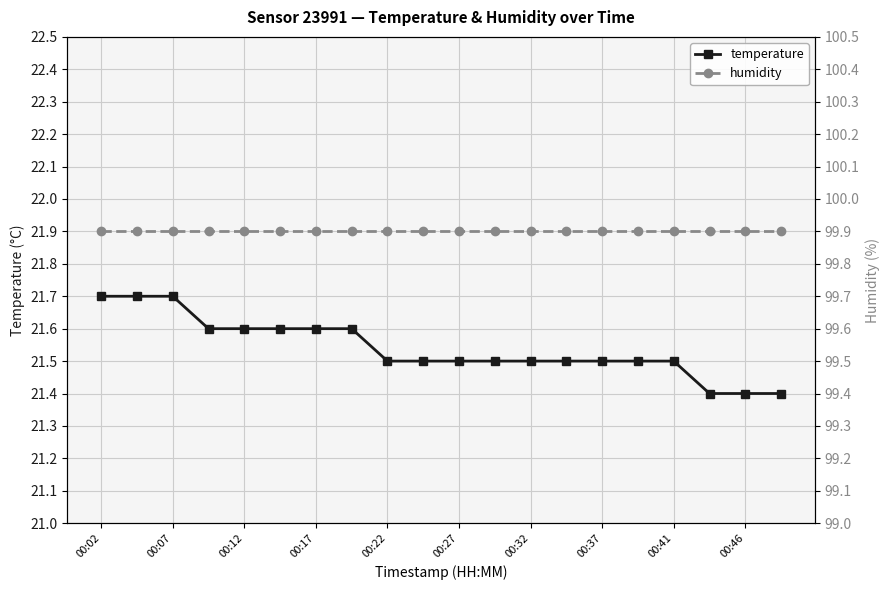

What is the minimum value for temperature?

21.4